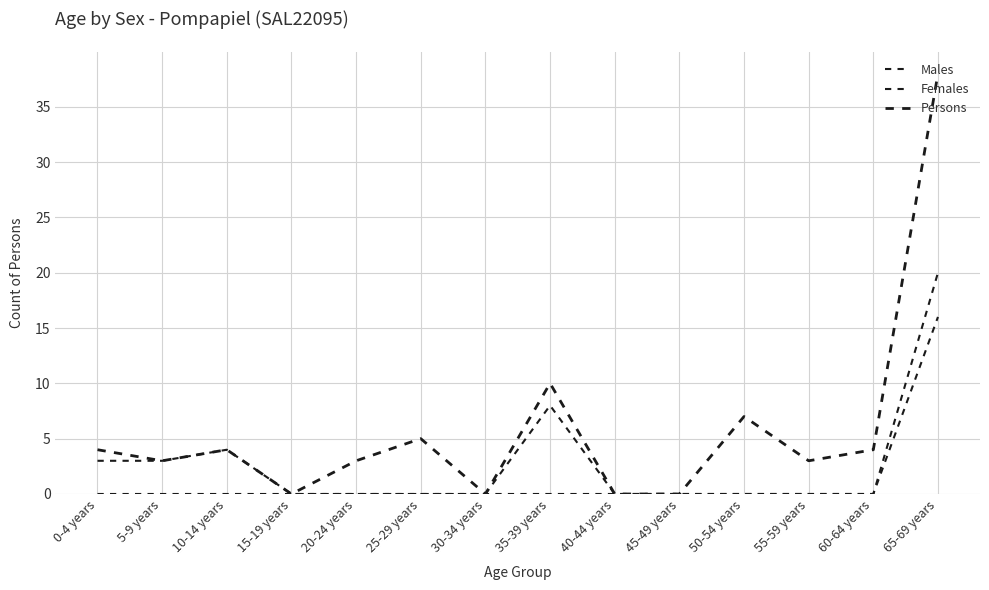

Does the chart have visible grid lines?

Yes